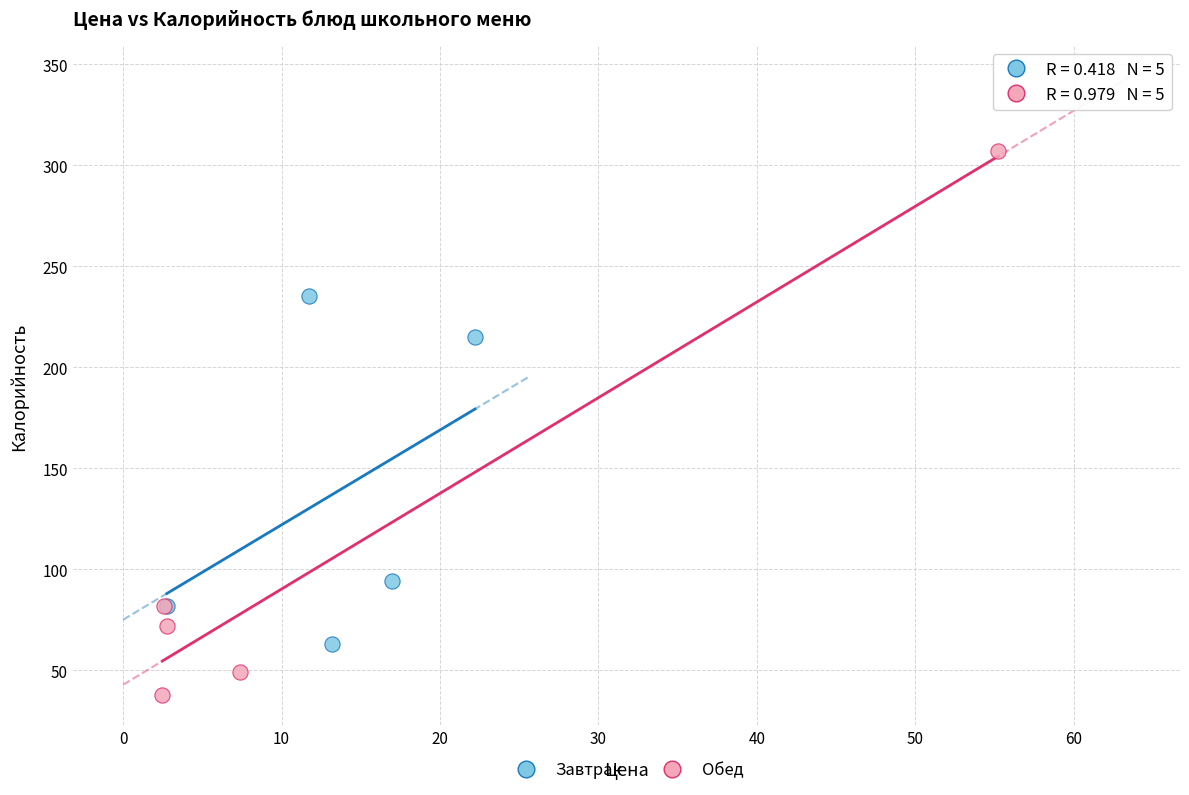

Which series reaches the minimum Y coordinate?

Обед